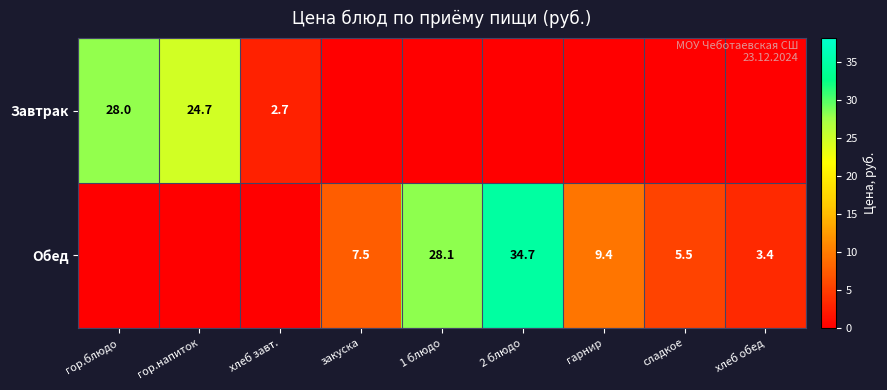

Is the value of Завтрак at гор.напиток greater than the value of Обед at сладкое?

Yes